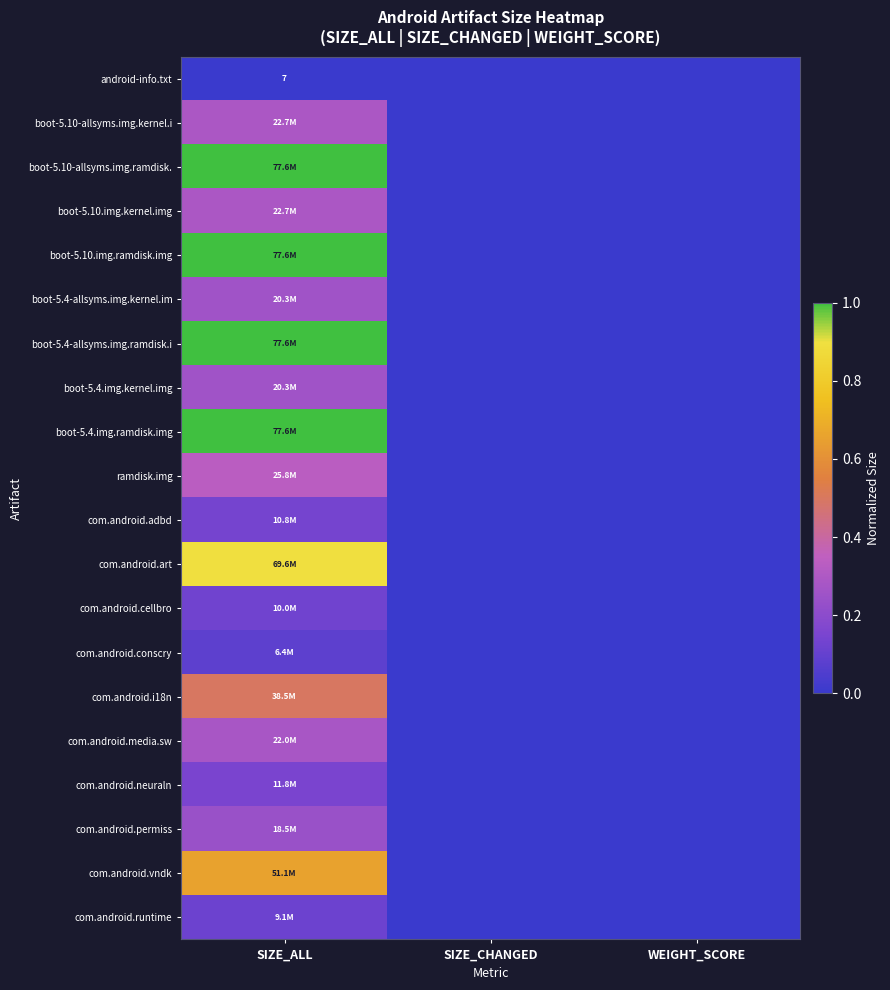

Count the boot-5.4.img.kernel.img values in the range 0 to 1.

3